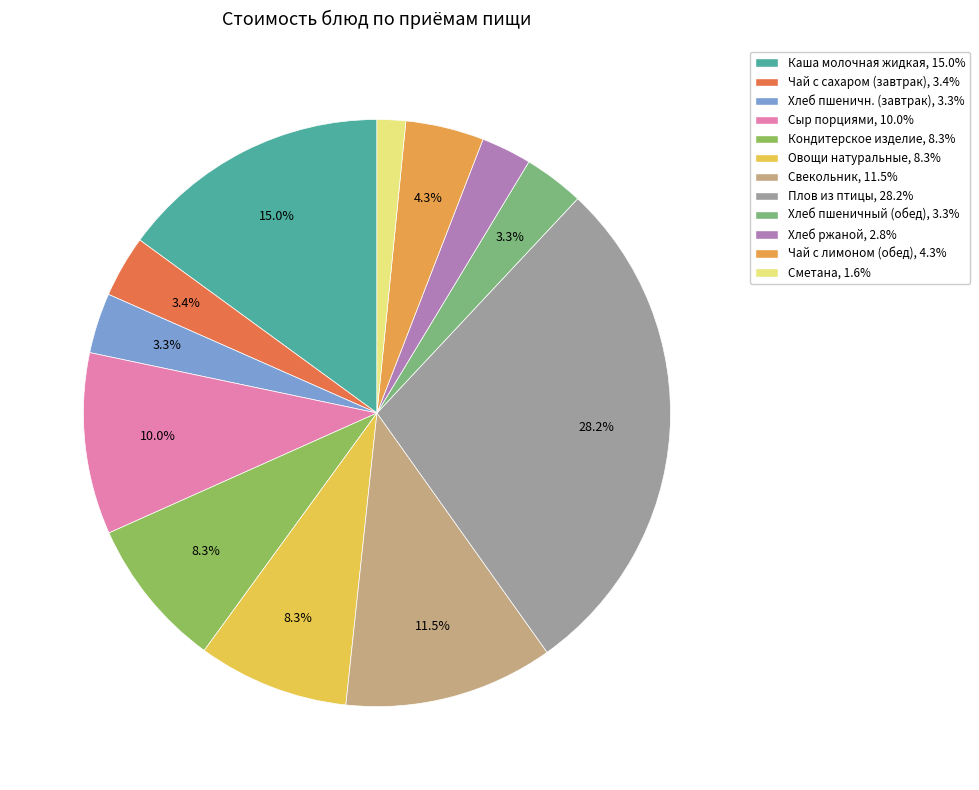

Is it true that Хлеб ржаной is 3% of the pie?

True